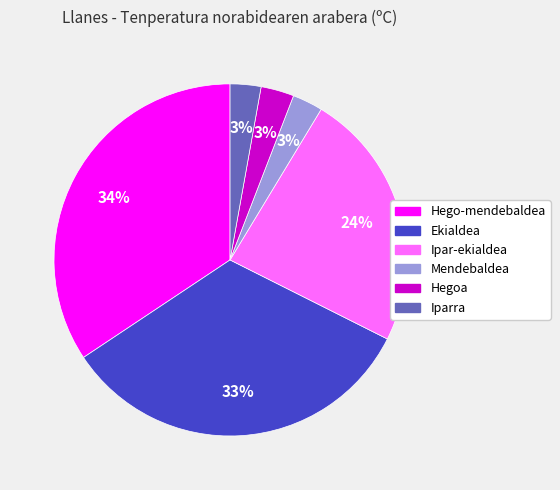

Count the number of slices in the pie.

6